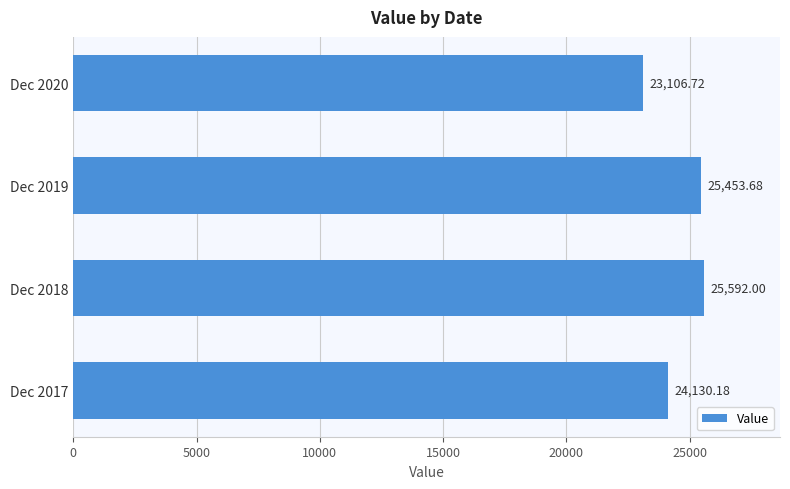

What is the difference between the maximum and minimum values?

2485.3